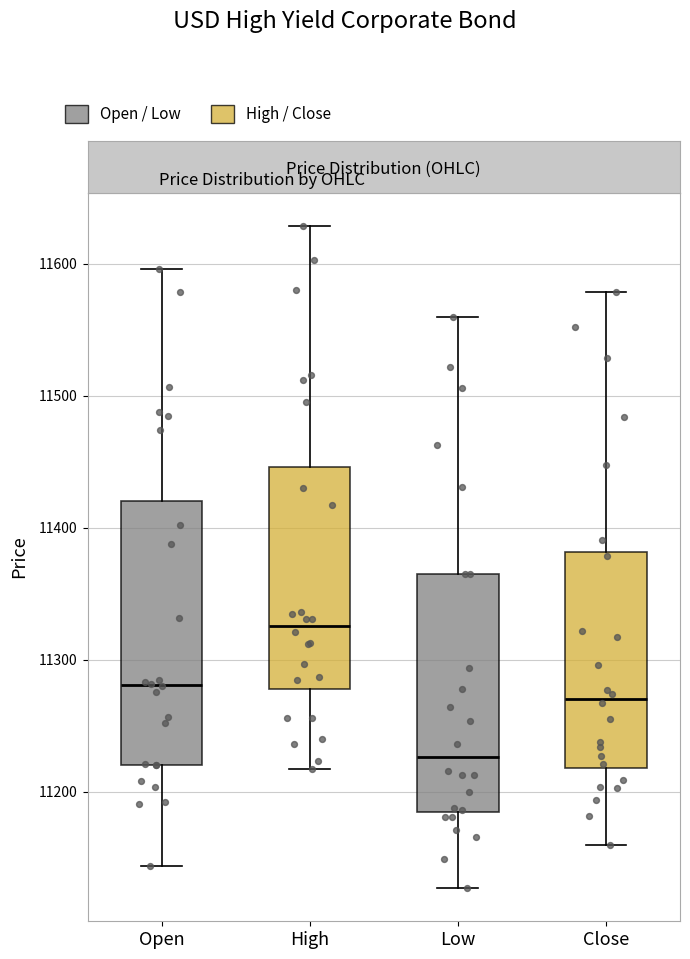

Which box is the tallest, from its lower edge to its upper edge?

Open